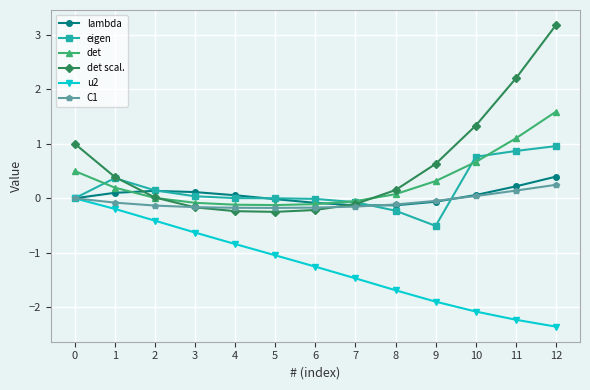

How many negative values does the u2 series have?

12